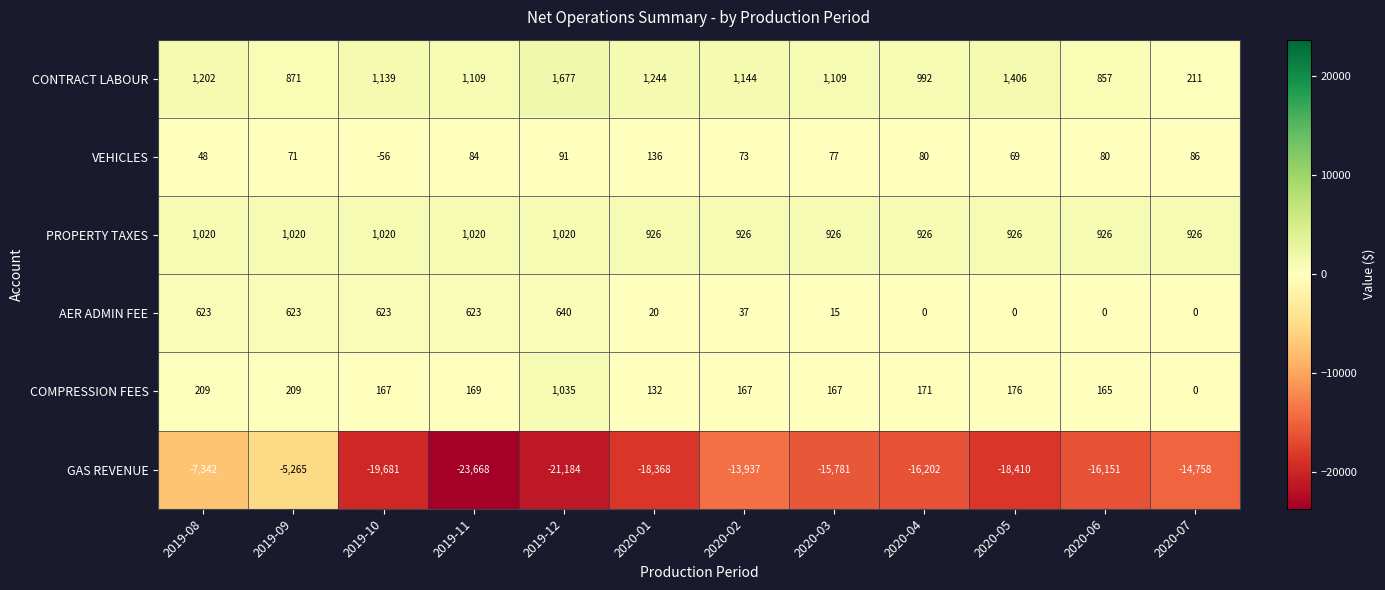

What is the total value across all series at 2020-03?

-13487